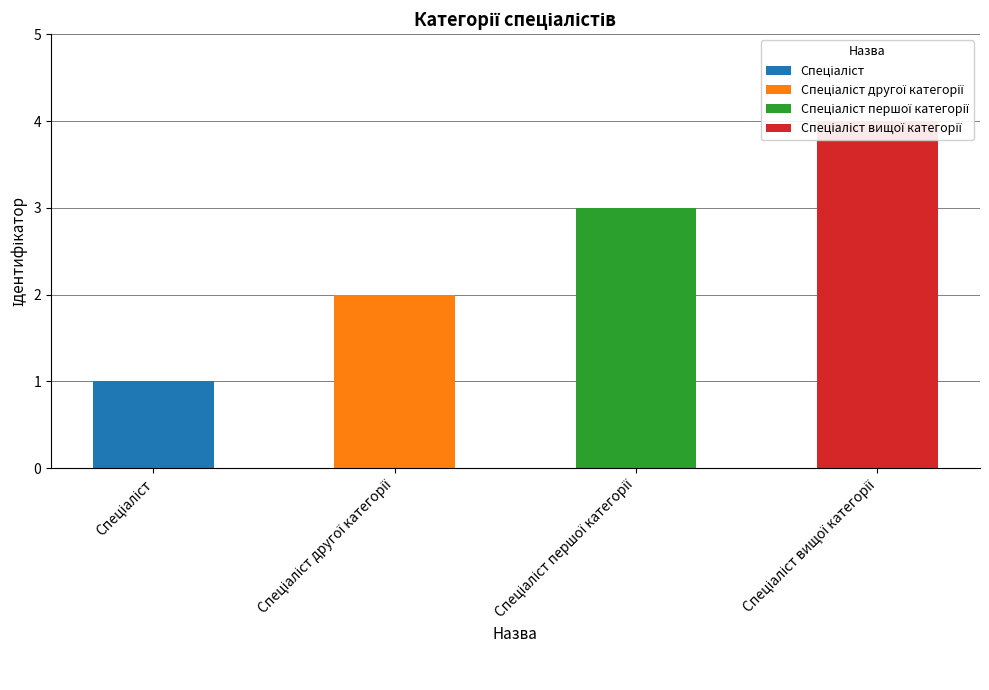

What is the label of the 4th bar from the left?

Спеціаліст вищої категорії